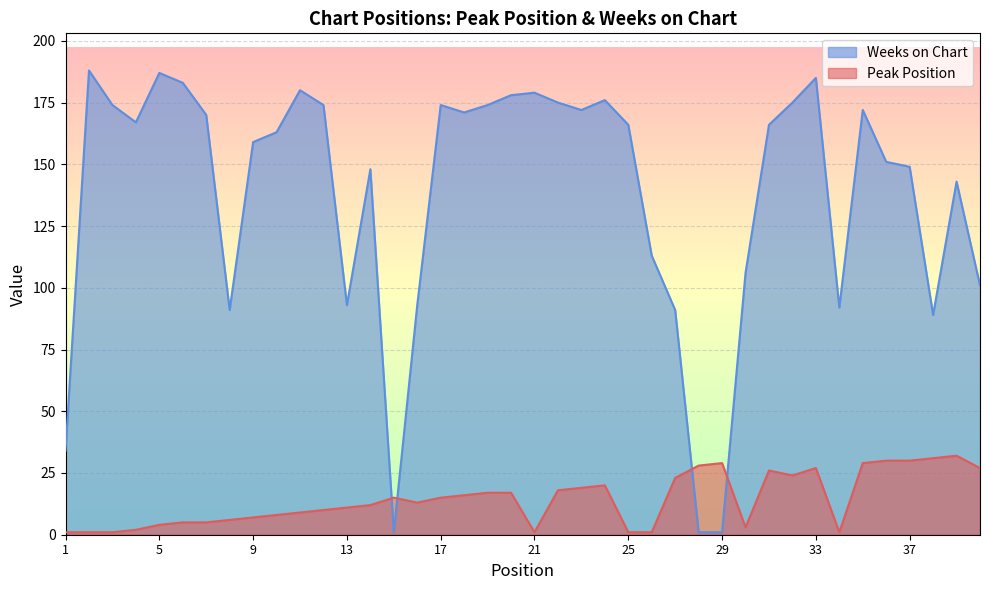

Which series changed the most between 4 and 30?

Weeks on Chart